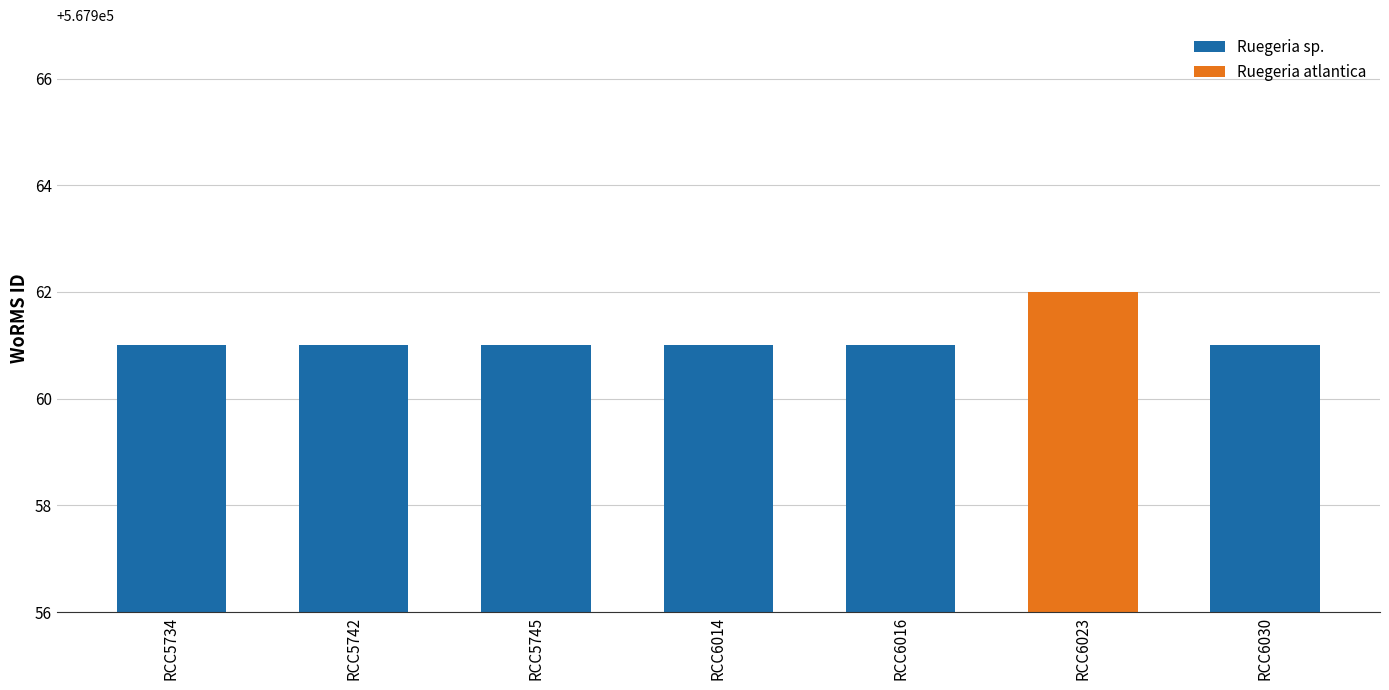

True or false: the data shows 895569 at RCC6014.

False